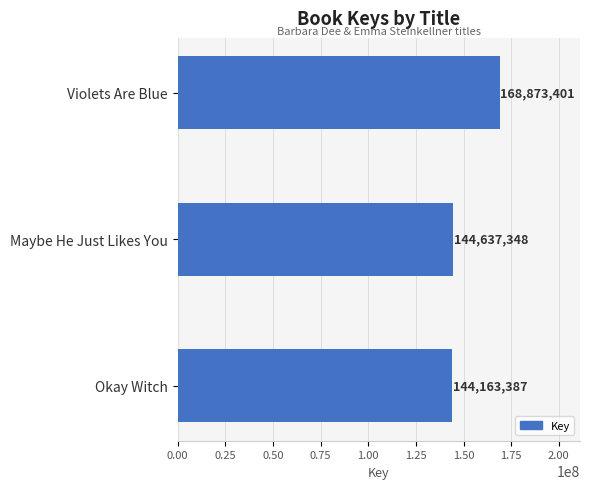

Read the value at Violets Are Blue, to the nearest 50.

168873400